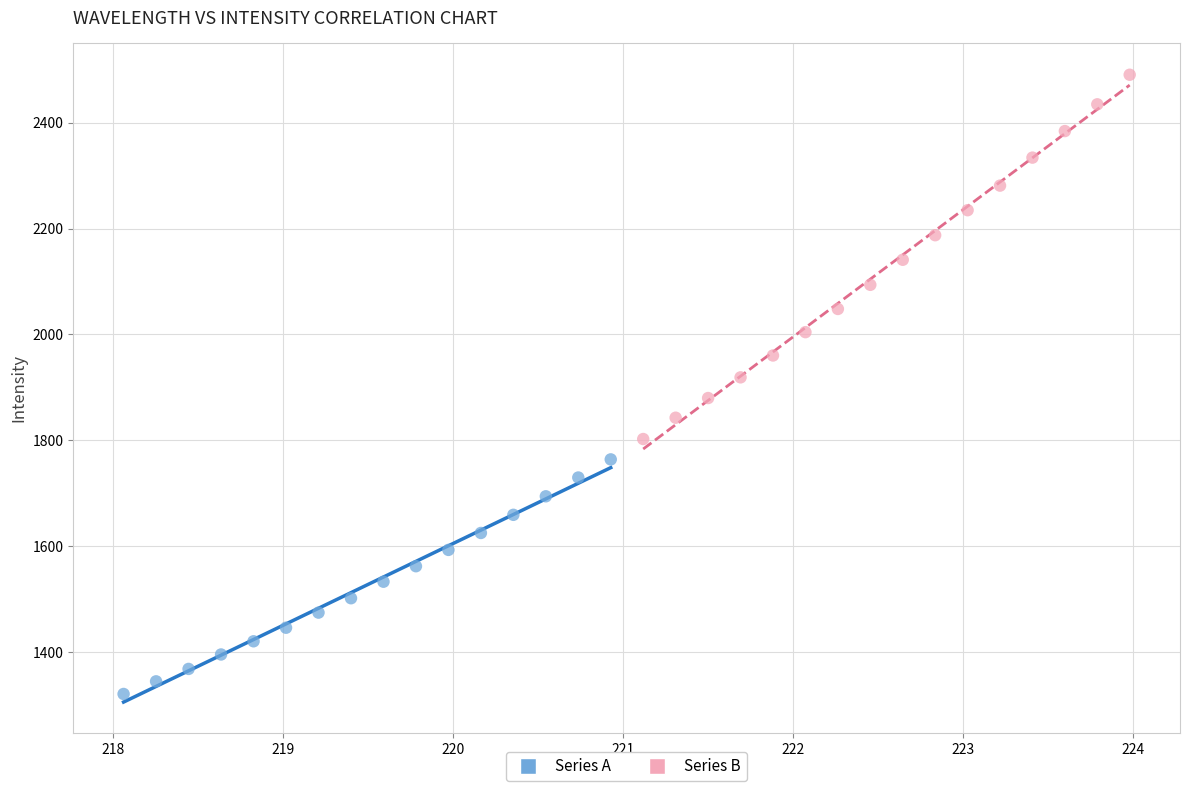

Which series reaches the minimum Y coordinate?

Series A